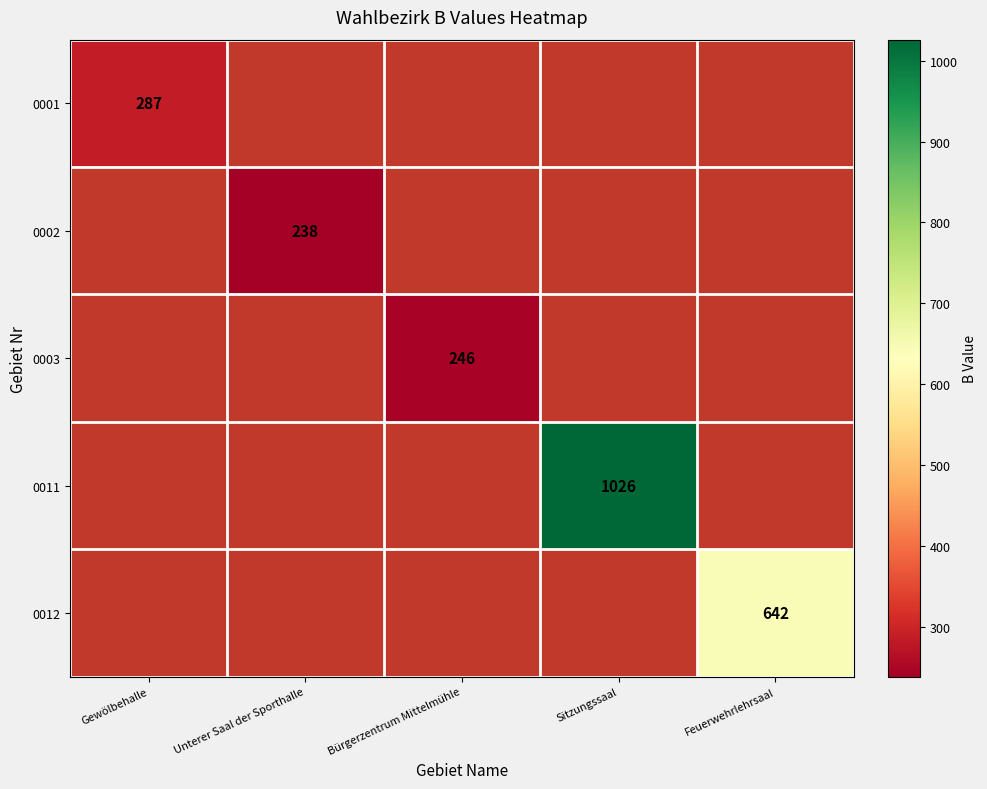

The value of 0012 at Feuerwehrlehrsaal is 245.0. True or false?

False